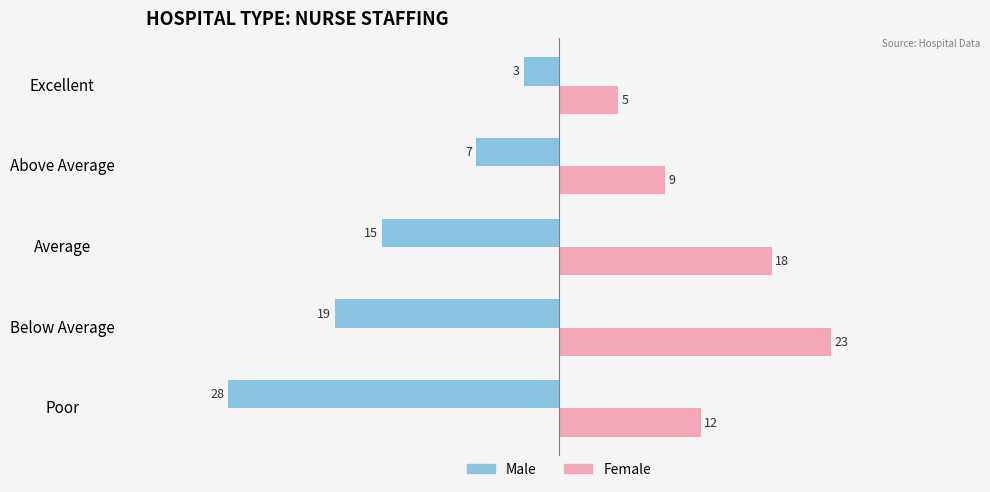

List the series in order of their overall mean, highest first.

Female, Male